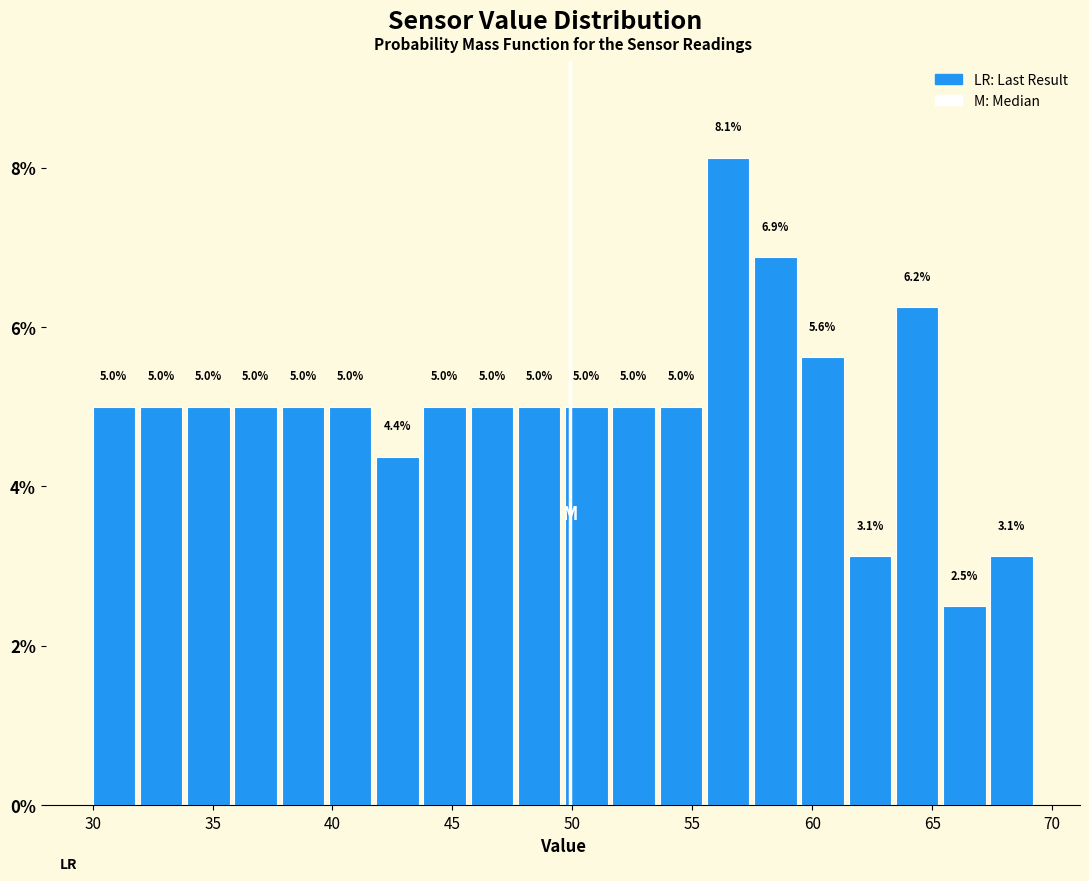

Read against the x-axis, roughly where is the centre of the tallest bar?

56.5